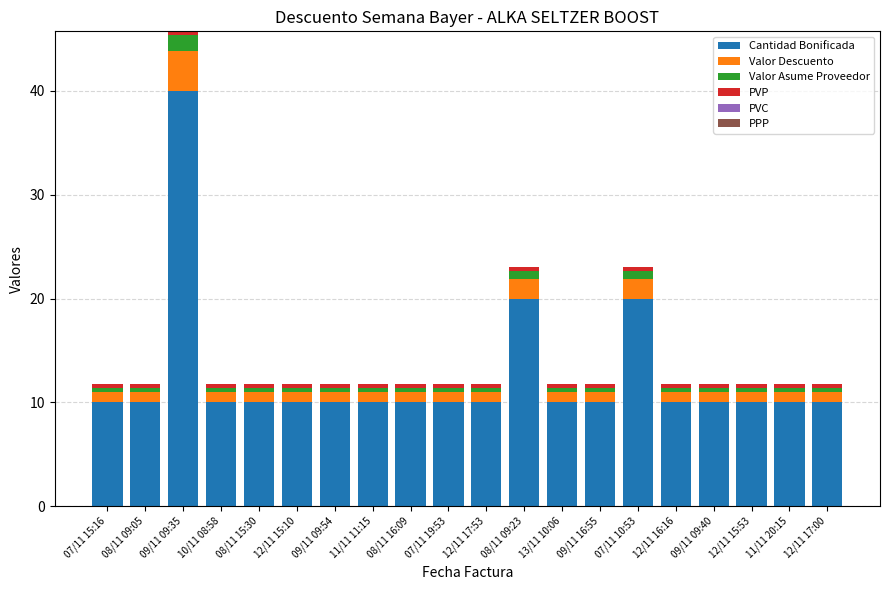

What is the average value of the Cantidad Bonificada series?

12.5